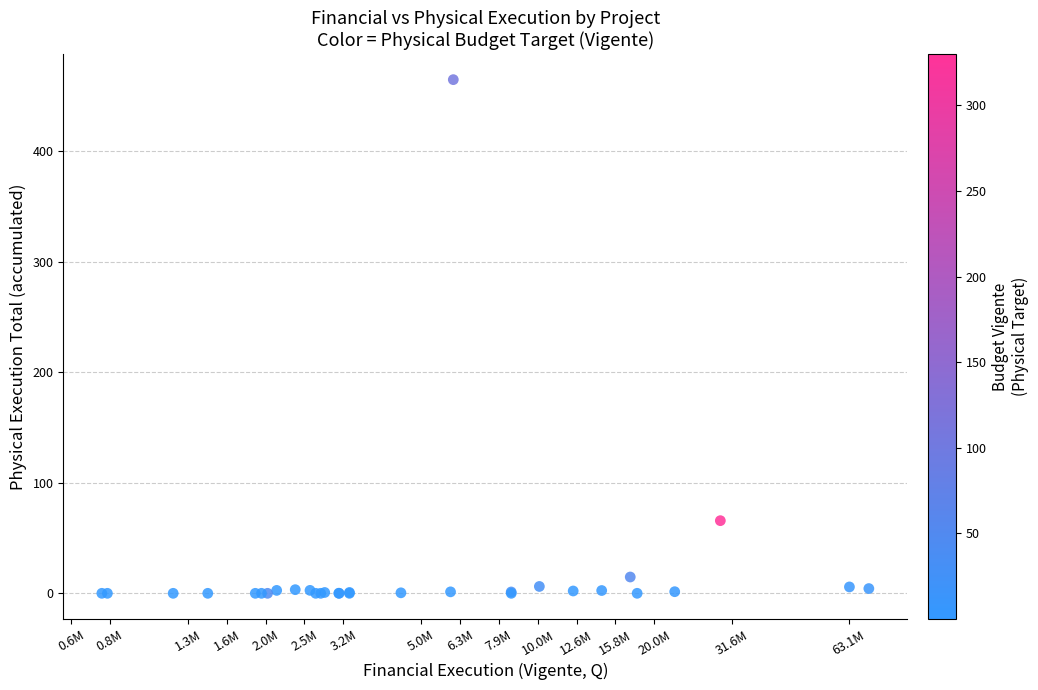

What Y value in the scatter plot is closest to 232?

65.7